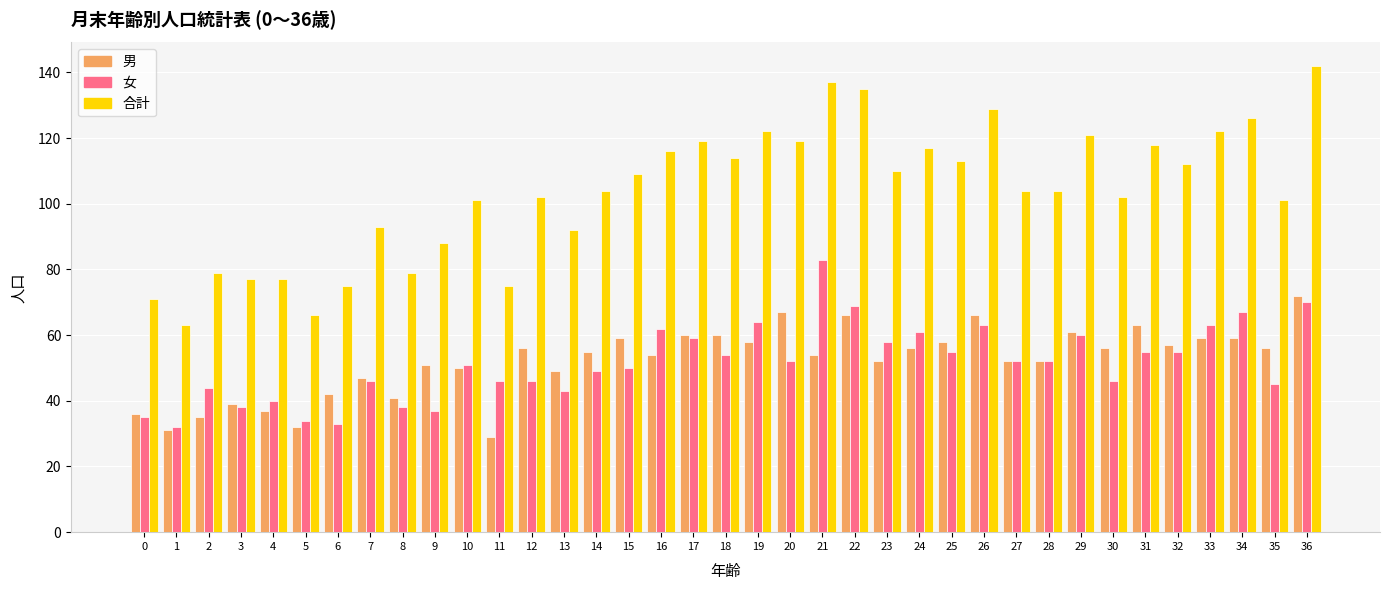

How many bars are there in total?

111